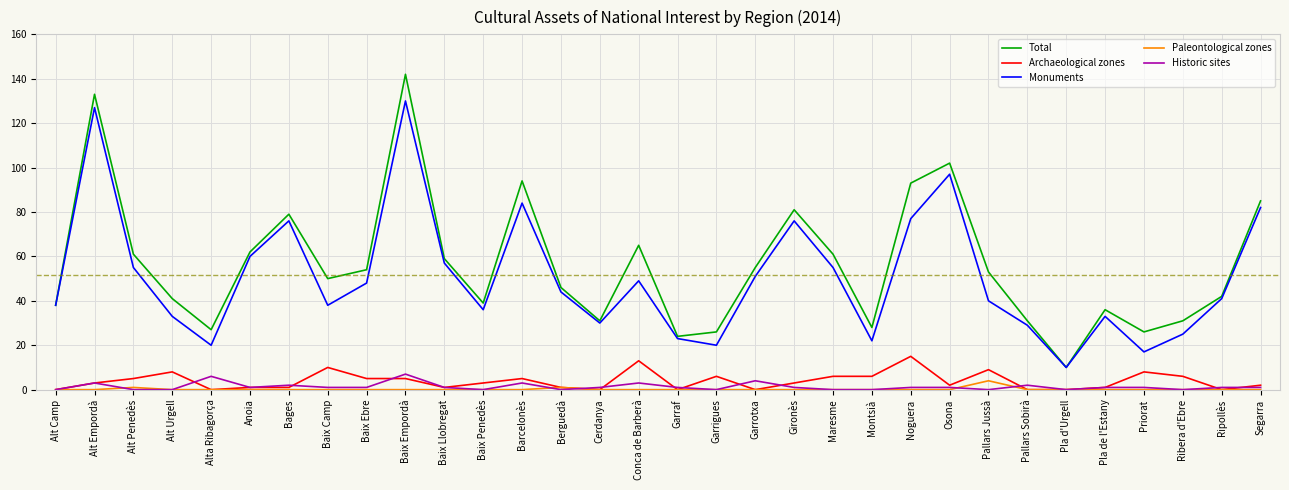

Read the Historic sites value at Baix Empordà.

7